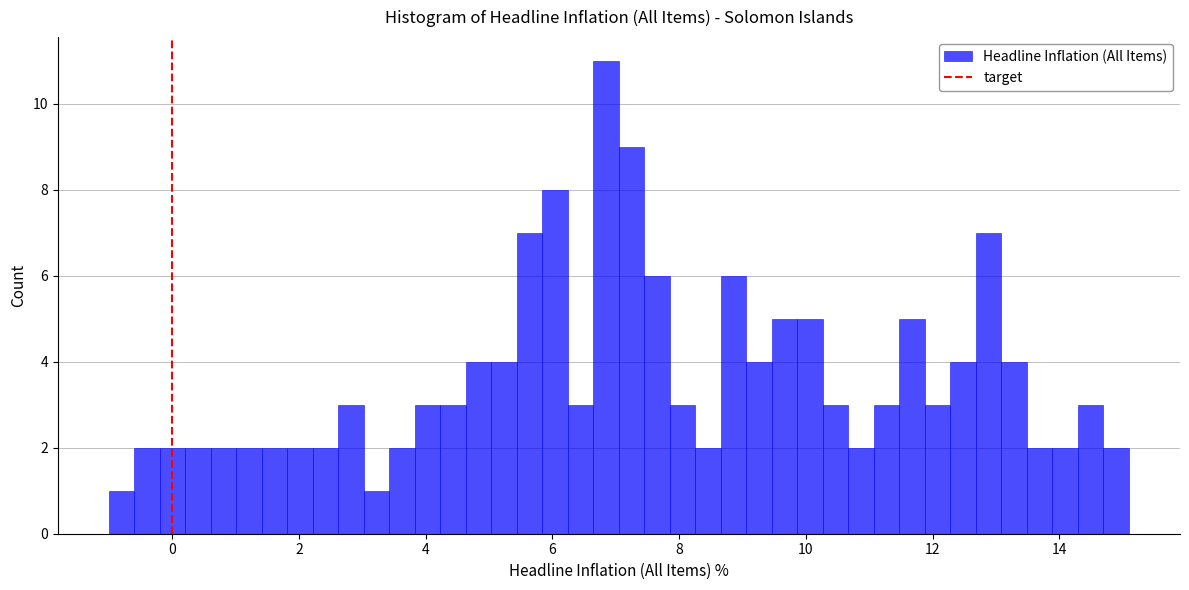

Read against the x-axis, roughly where is the centre of the tallest bar?

6.8